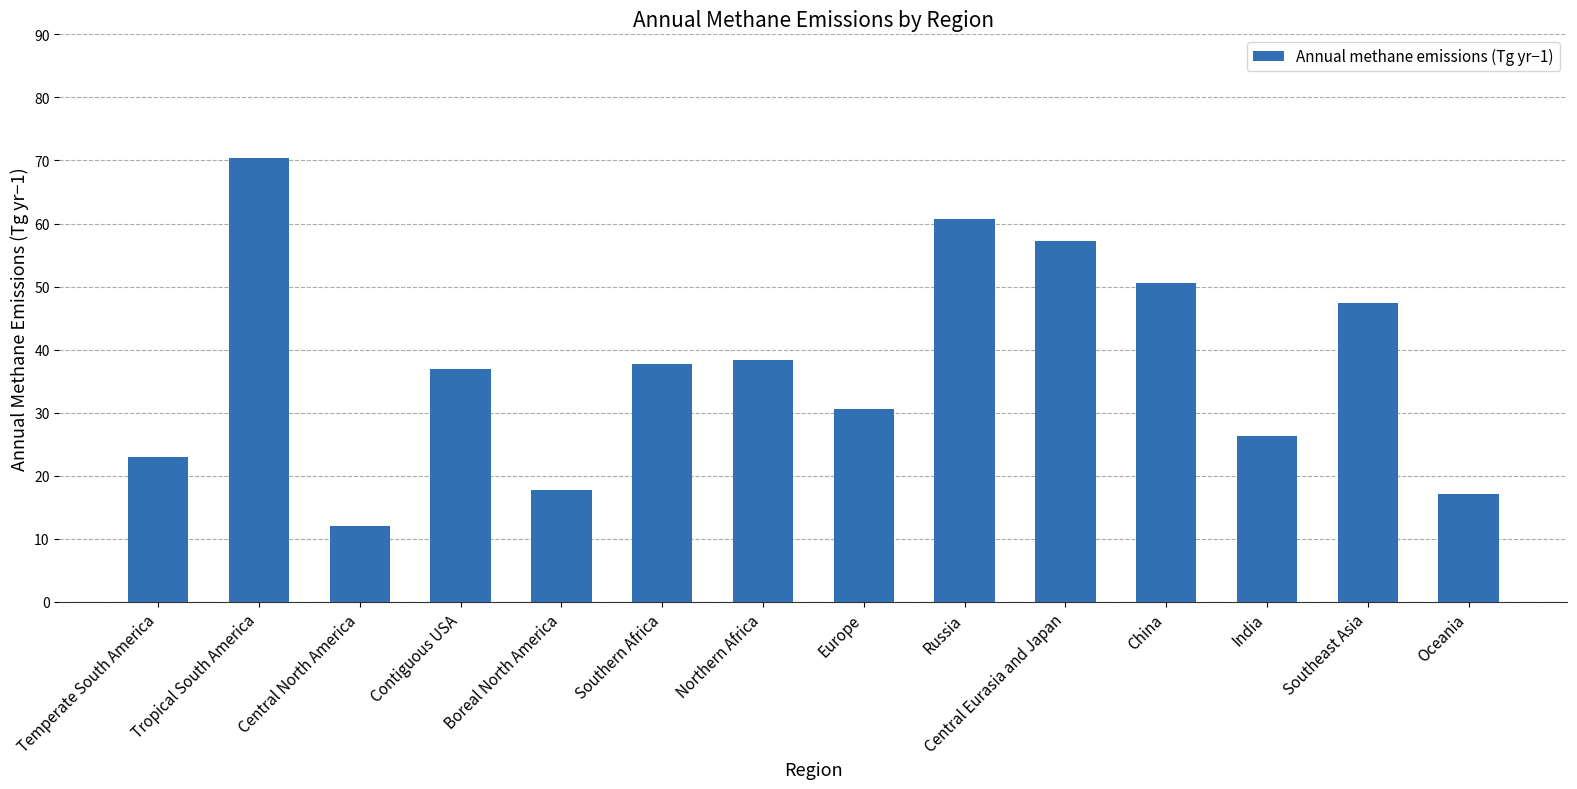

The value at Southeast Asia is 31.6. True or false?

False